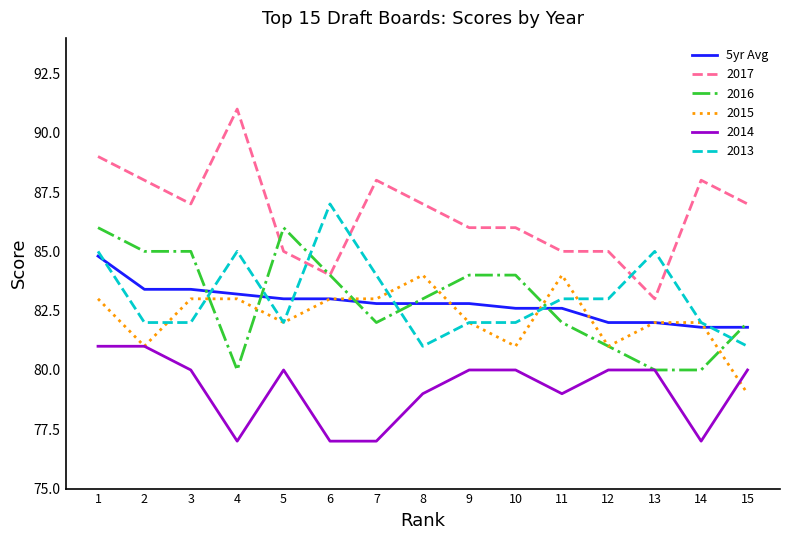

What is the spread (max minus min) of values at 1?

8.0